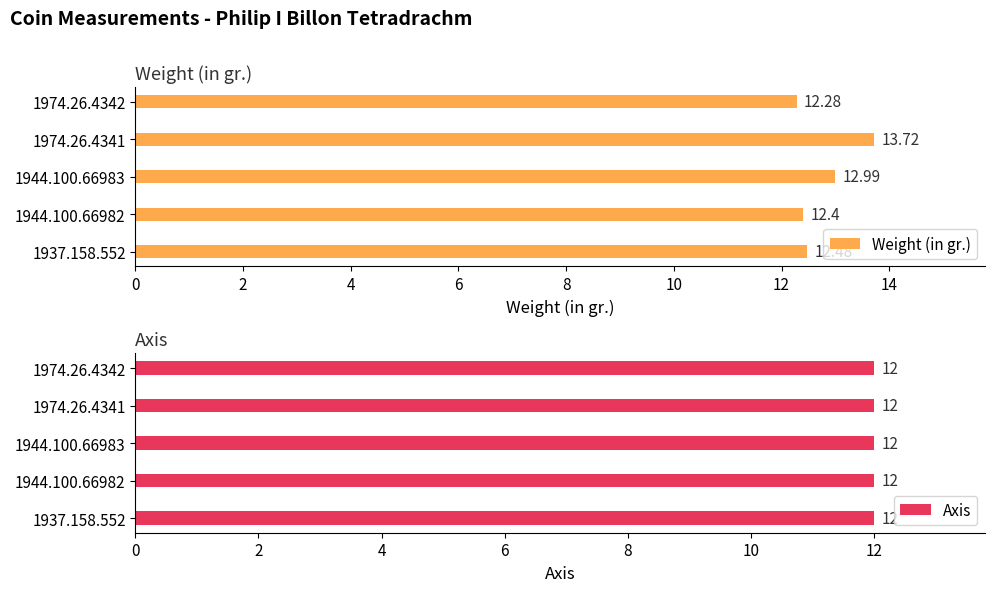

Are the bars grouped side by side (vs. stacked)?

Yes